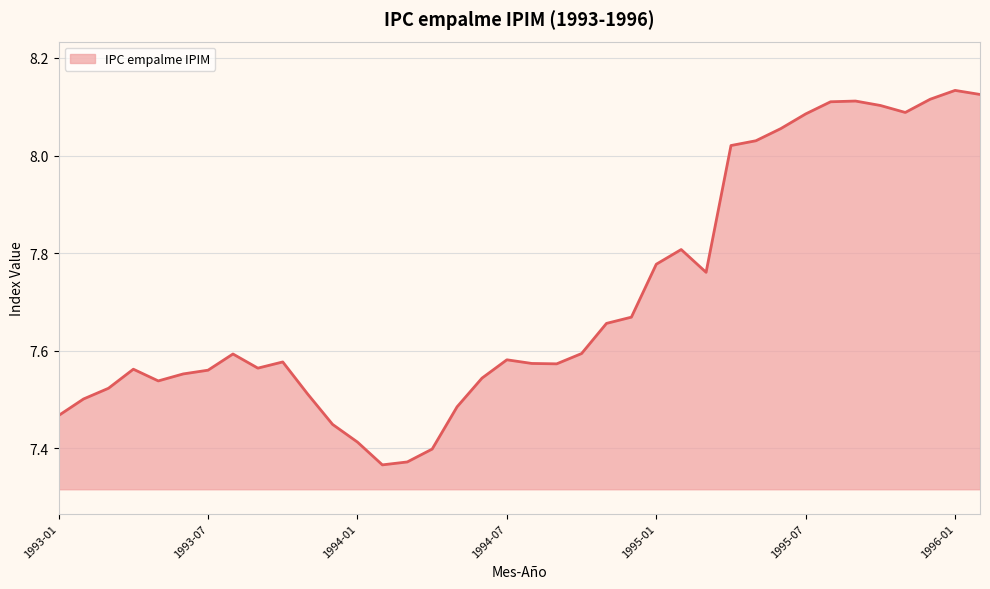

What is the difference between the maximum and minimum values?

0.8